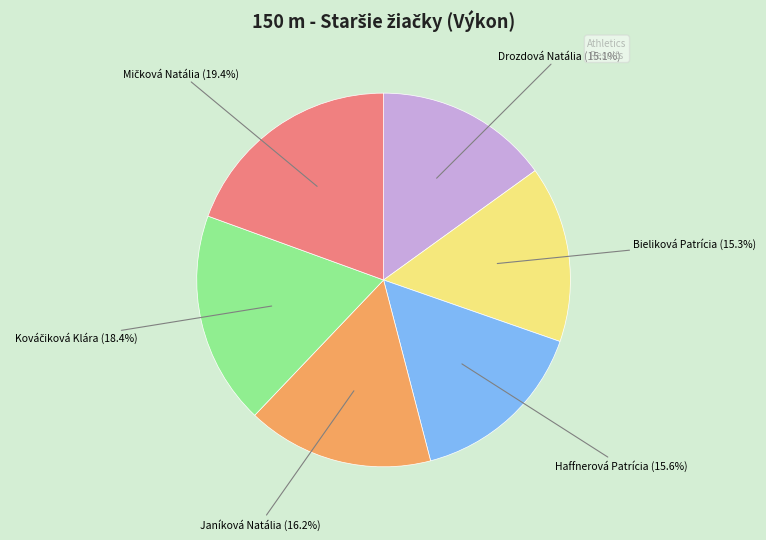

Does any single category account for the majority?

No